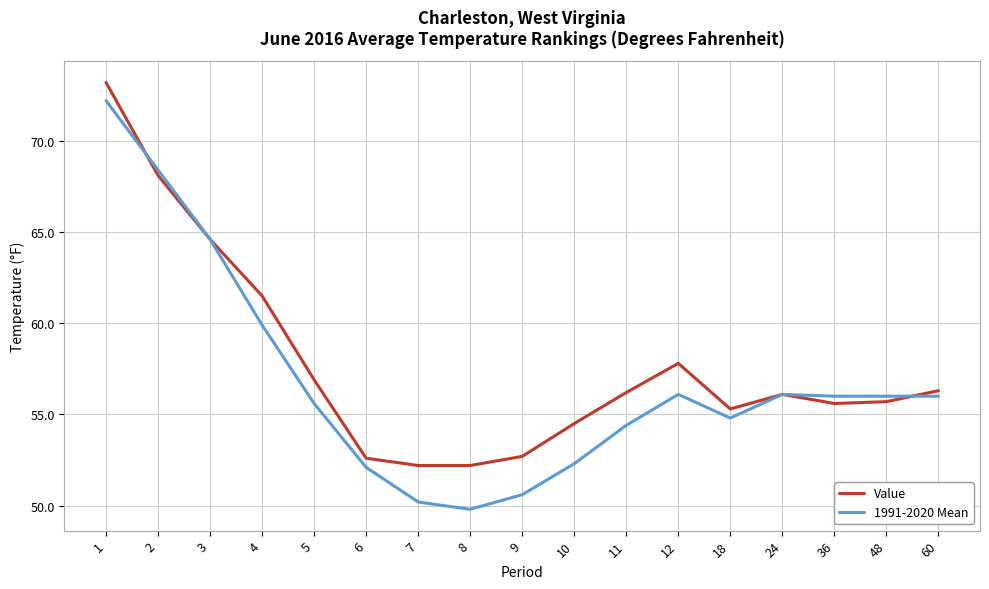

Is the value of 1991-2020 Mean at 4 greater than the value of Value at 48?

Yes